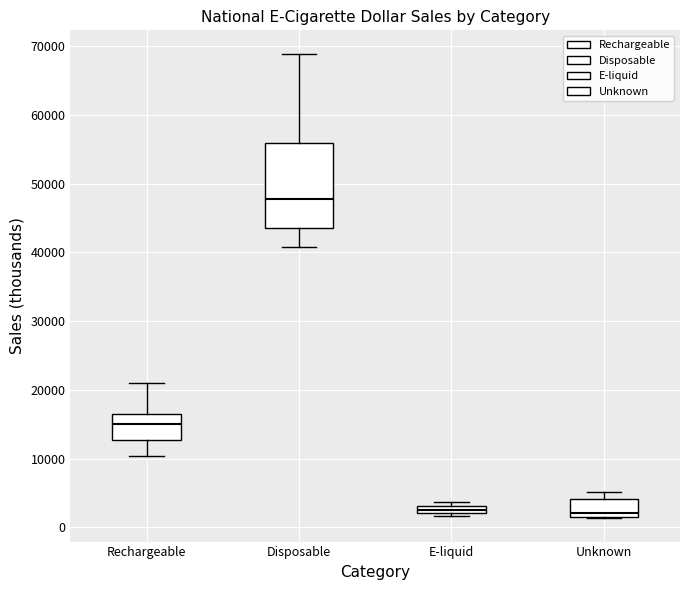

Which box is the tallest, from its lower edge to its upper edge?

Disposable